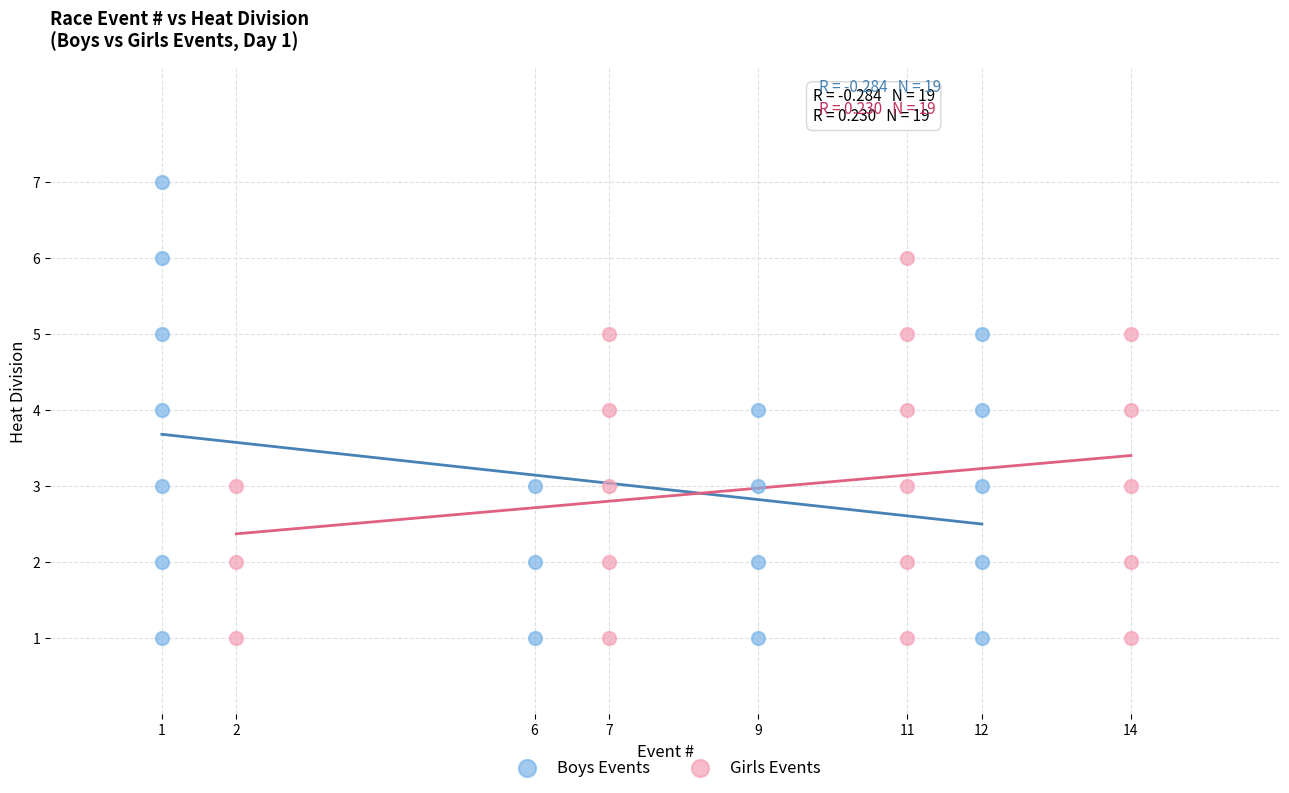

What are all the series names shown in the legend?

Boys Events, Girls Events